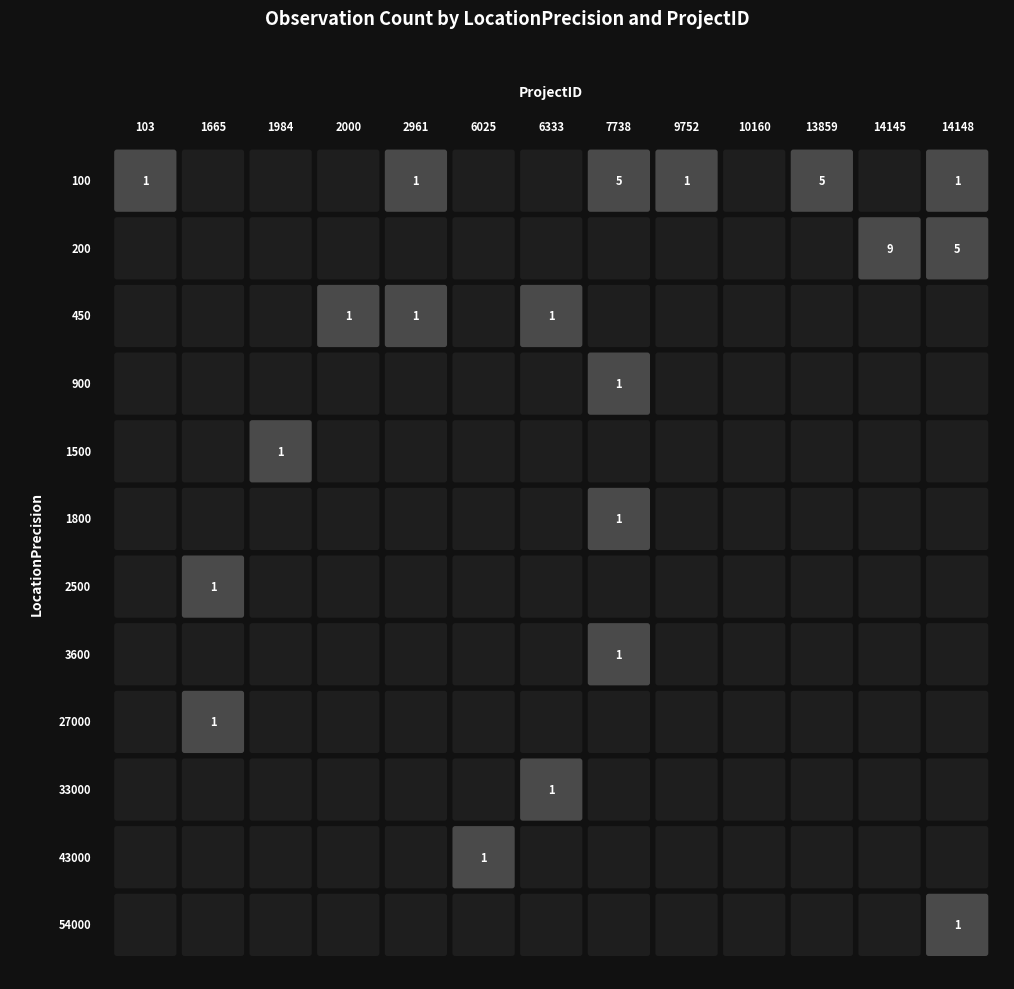

The 200 series shows 0 at 7738. True or false?

True